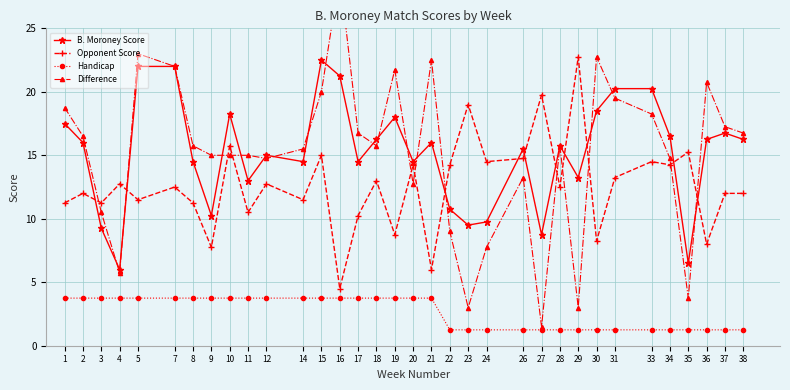

What is the maximum value for Handicap?

3.8